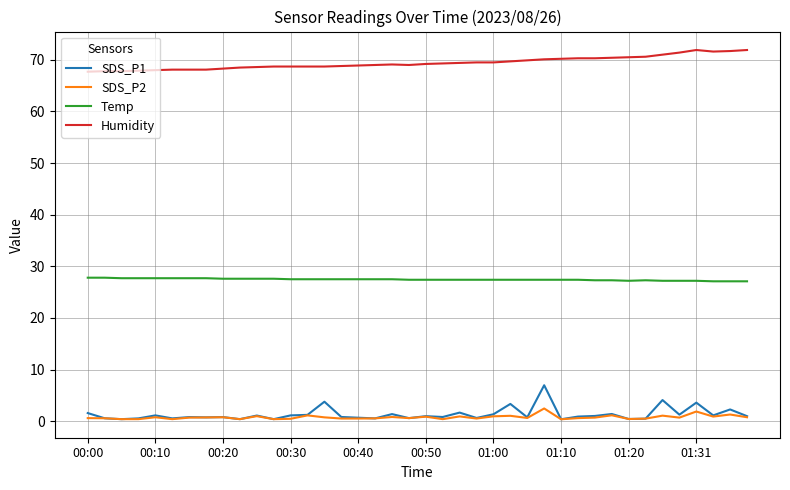

List the series in order of their peak value, highest first.

Humidity, Temp, SDS_P1, SDS_P2